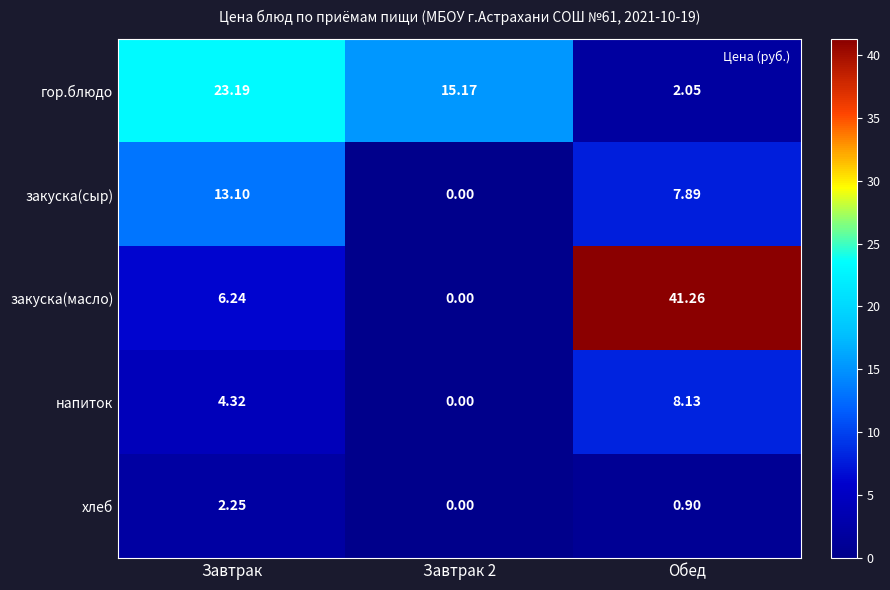

Which label corresponds to the smallest value in the chart?

Завтрак 2